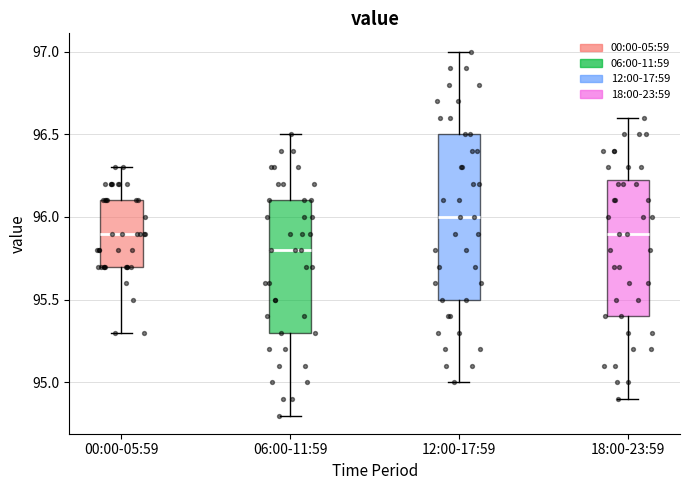

Reading left to right, transcribe this box plot: for each box, give where its median line is, the range the box spans, and where its two whiskers end, as read against the y-axis. The values are not printed on the chart, so give them approximately, as read against the axis.

00:00-05:59: median 95.90, box 95.70 to 96.10, whiskers 95.30 to 96.30
06:00-11:59: median 95.80, box 95.30 to 96.10, whiskers 94.80 to 96.50
12:00-17:59: median 96.00, box 95.50 to 96.50, whiskers 95.00 to 97.00
18:00-23:59: median 95.90, box 95.40 to 96.25, whiskers 94.90 to 96.60